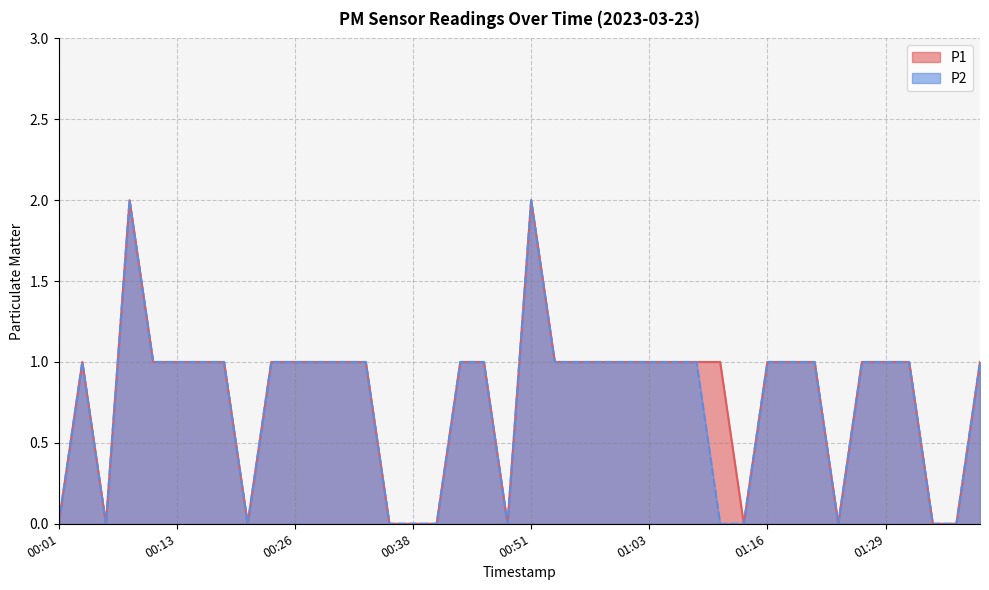

What is the label of the 37th point from the left?

01:31